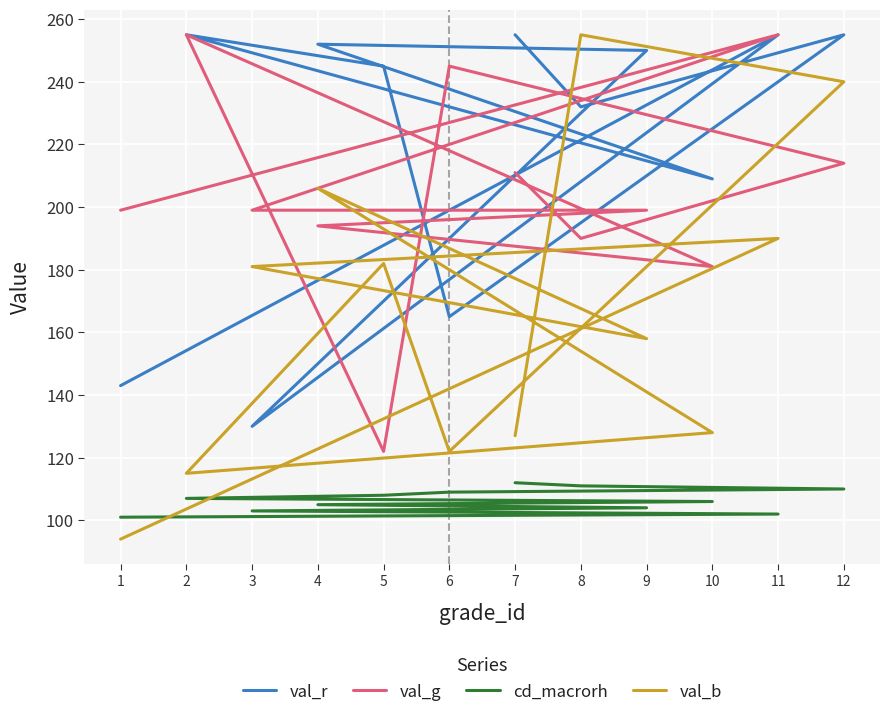

What value does the cd_macrorh series have at 5, to the nearest 10?

110